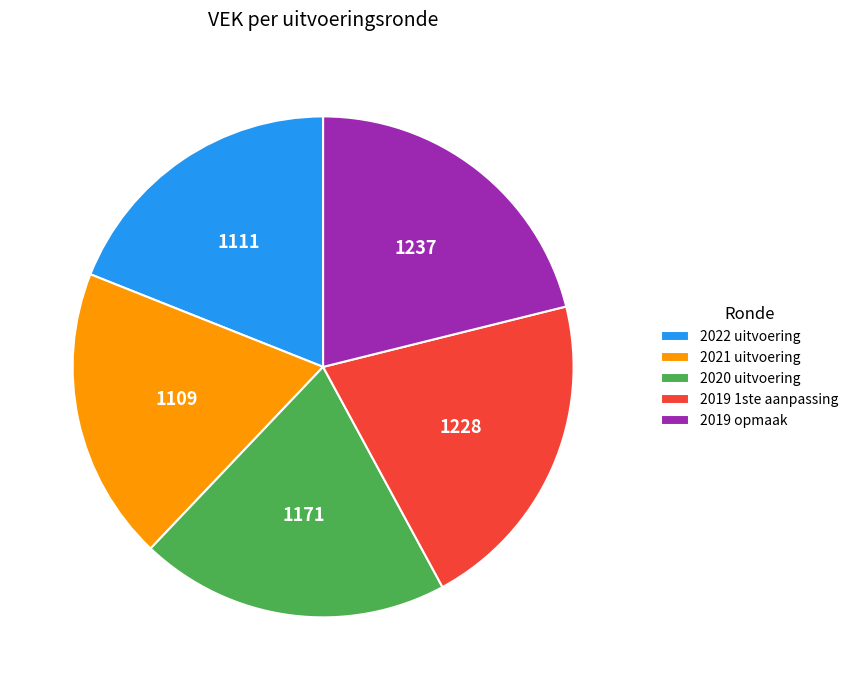

How many segments does this pie chart have?

5